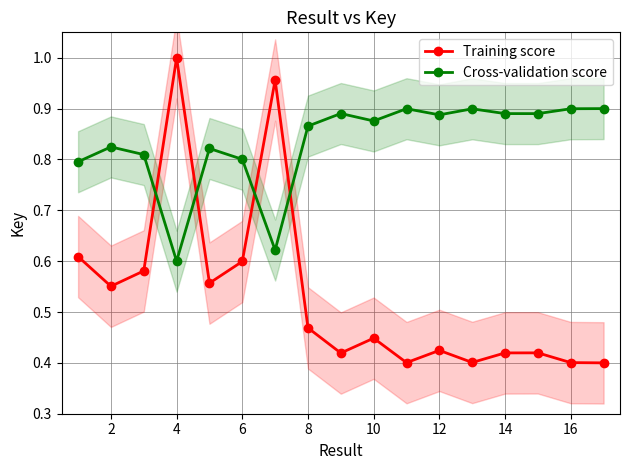

True or false: Training score has more than 2 points higher than both neighbors.

True